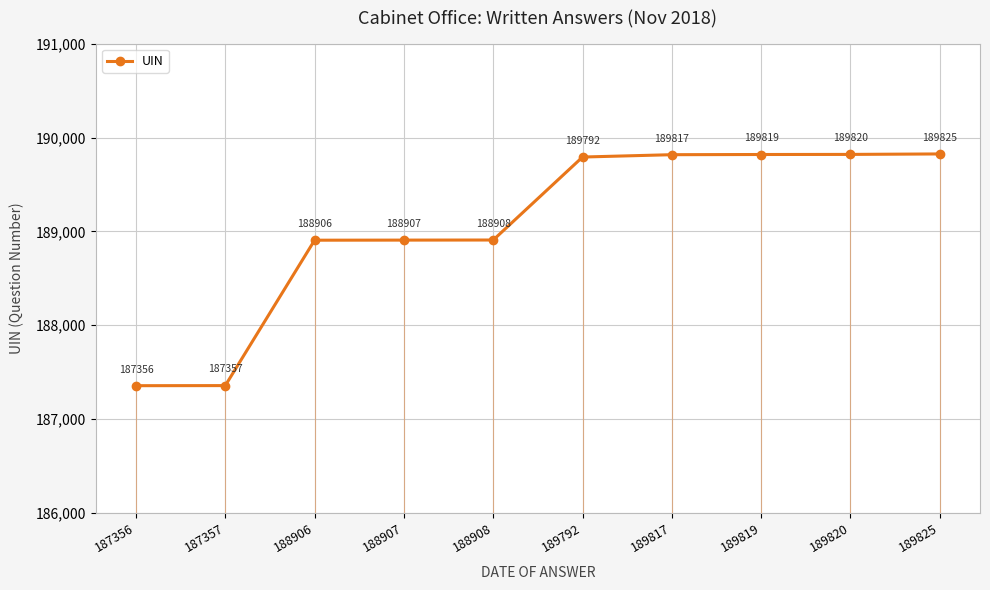

Where does the data first go above 189792?

189817